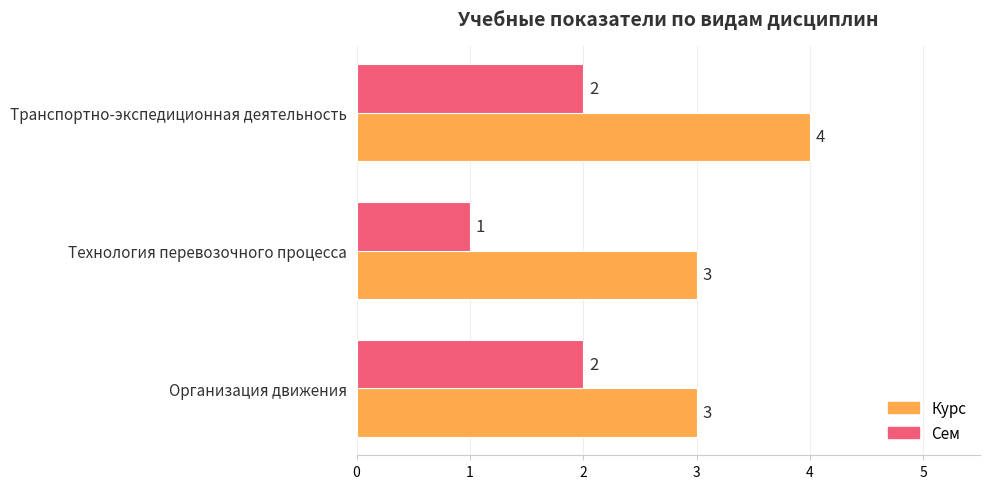

Where is Сем nearest to the value 1?

Технология перевозочного процесса